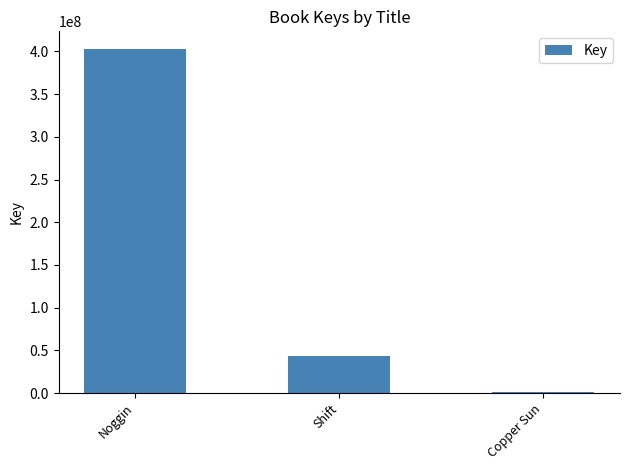

What value does the data have at Shift, to the nearest 10?

43468230